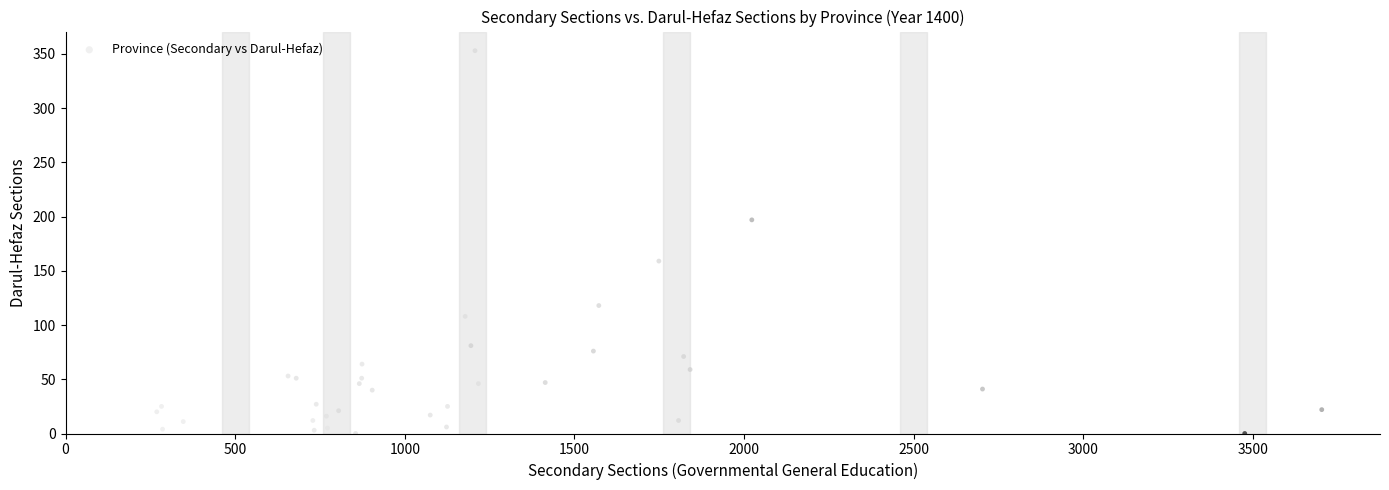

What Y value in the scatter plot is closest to 176?

159